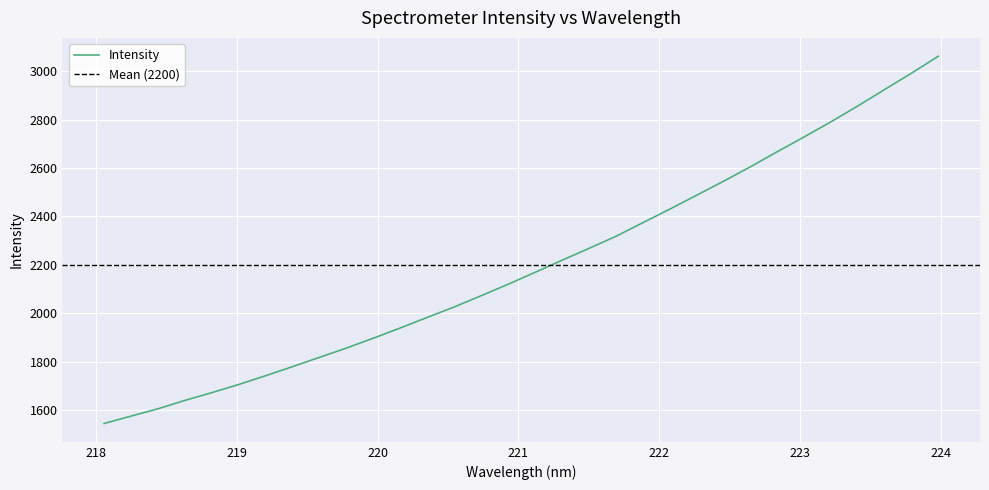

What is the value of the 8th point from the left?

1779.7